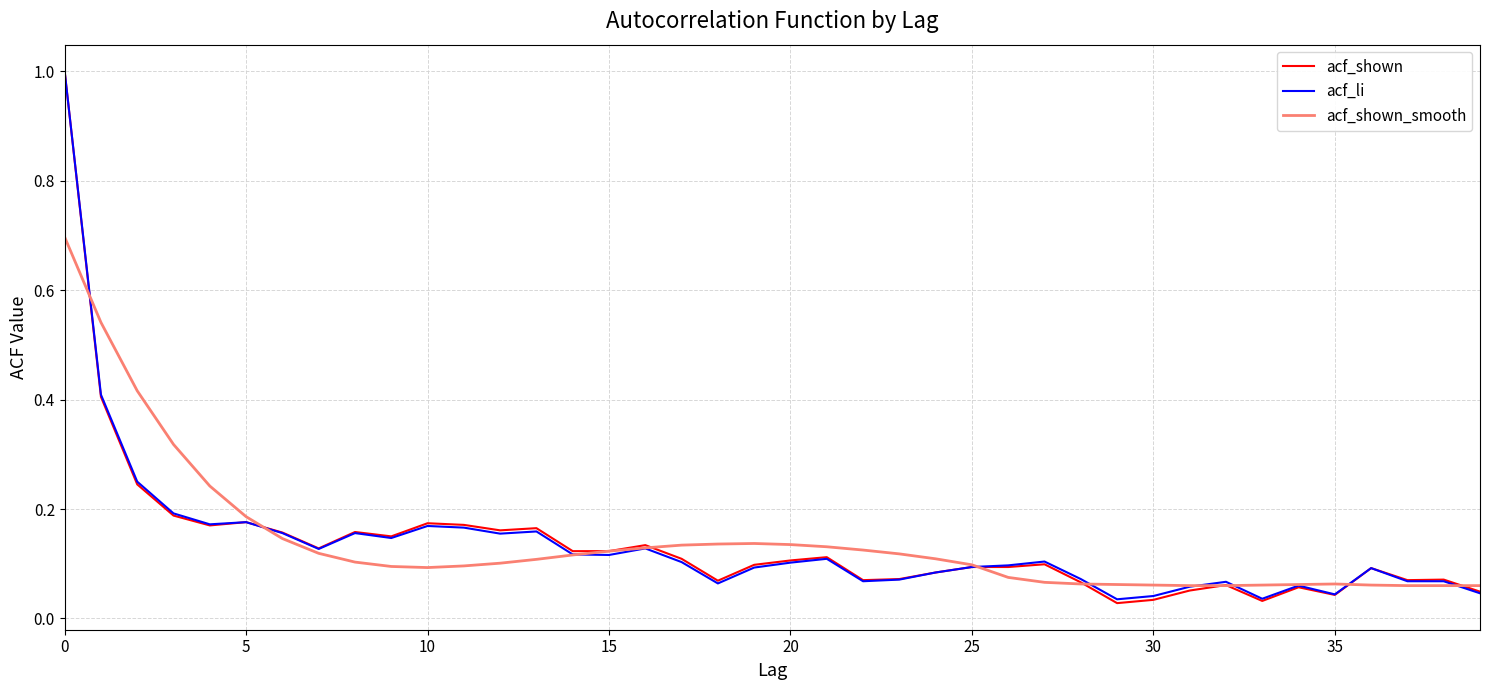

Which series has the largest range (max minus min)?

acf_shown